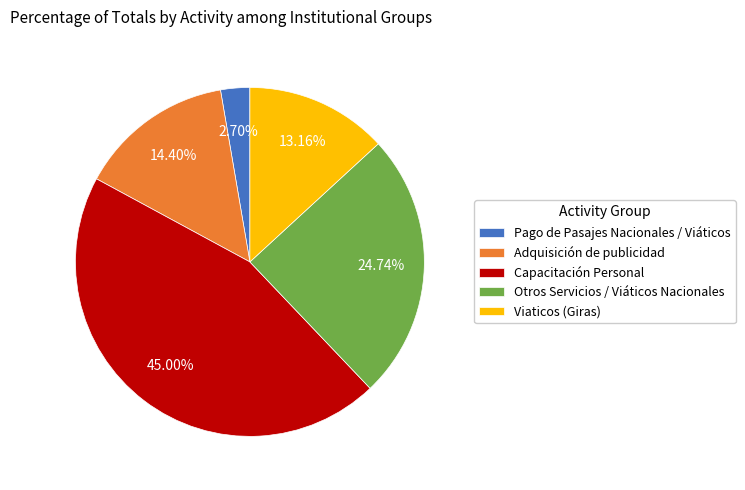

True or false: Viaticos (Giras) accounts for 1% of the total.

False